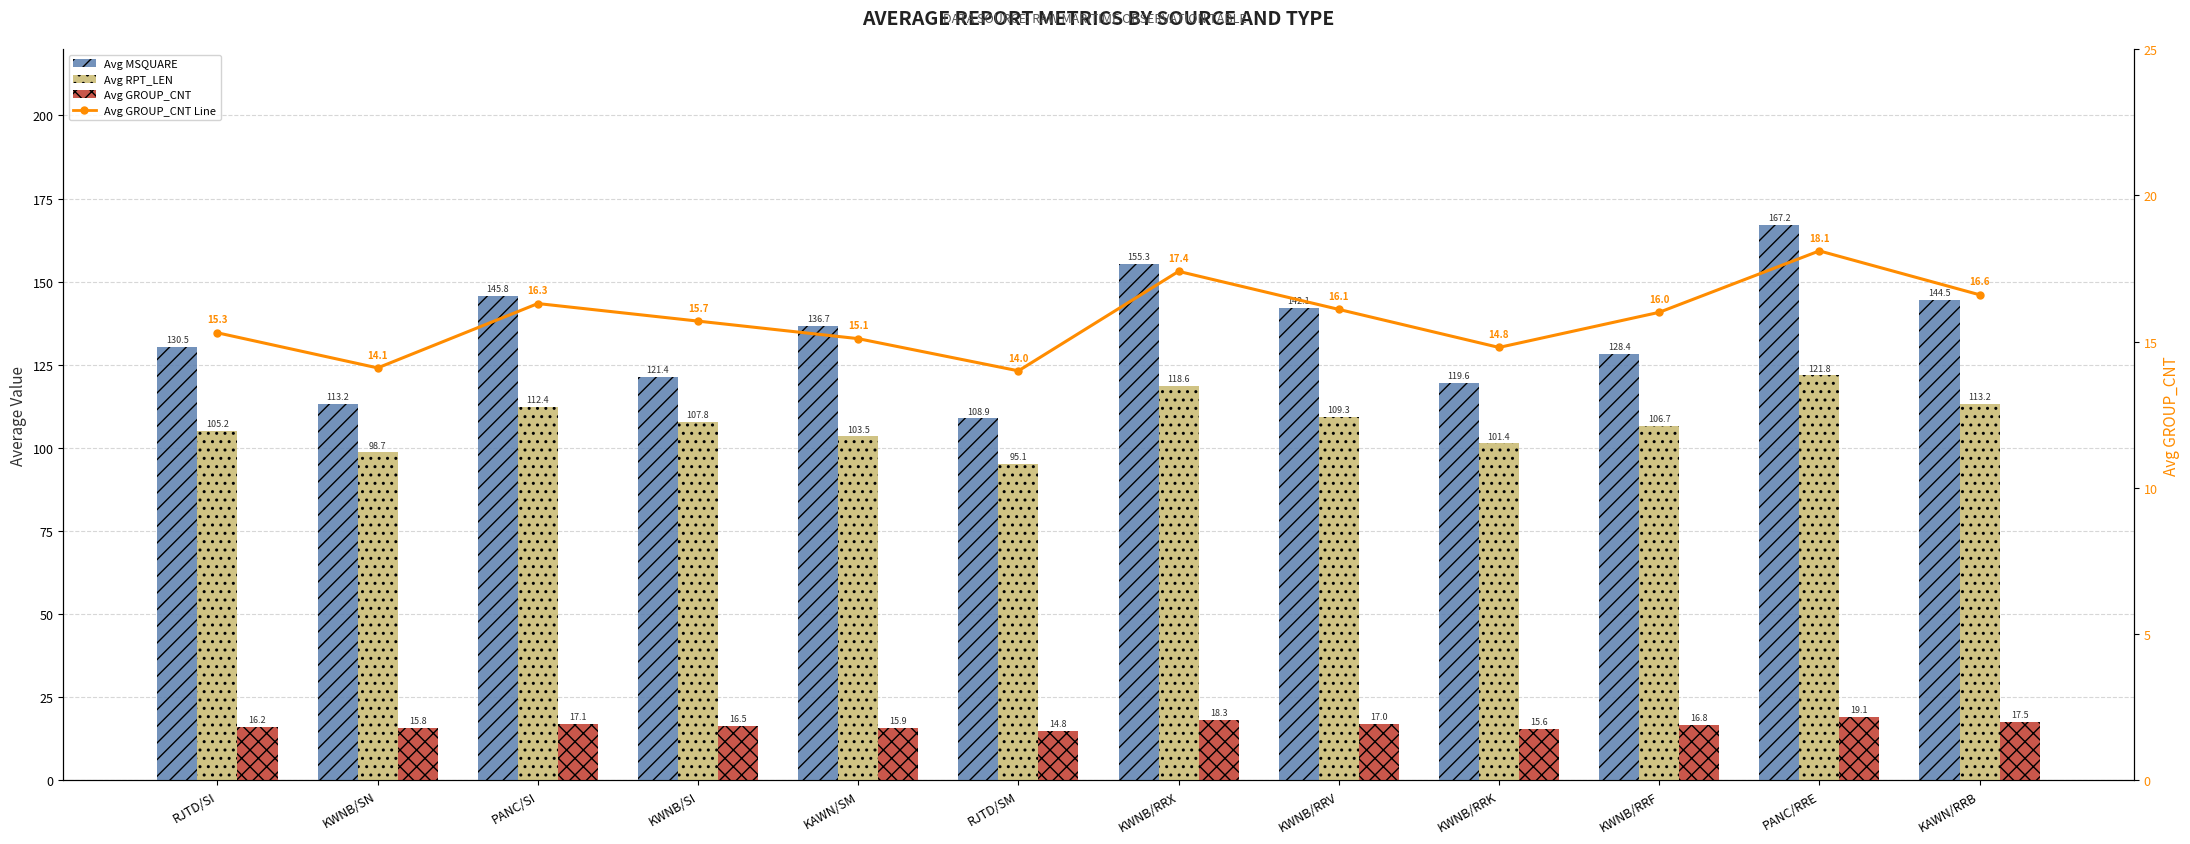

Reading right to left, what are all the values shown in this chart?

Avg MSQUARE: 144.5	167.2	128.4	119.6	142.1	155.3	108.9	136.7	121.4	145.8	113.2	130.5
Avg RPT_LEN: 113.2	121.8	106.7	101.4	109.3	118.6	95.1	103.5	107.8	112.4	98.7	105.2
Avg GROUP_CNT: 17.5	19.1	16.8	15.6	17.0	18.3	14.8	15.9	16.5	17.1	15.8	16.2
Avg GROUP_CNT Line: 16.6	18.1	16.0	14.8	16.1	17.4	14.0	15.1	15.7	16.3	14.1	15.3